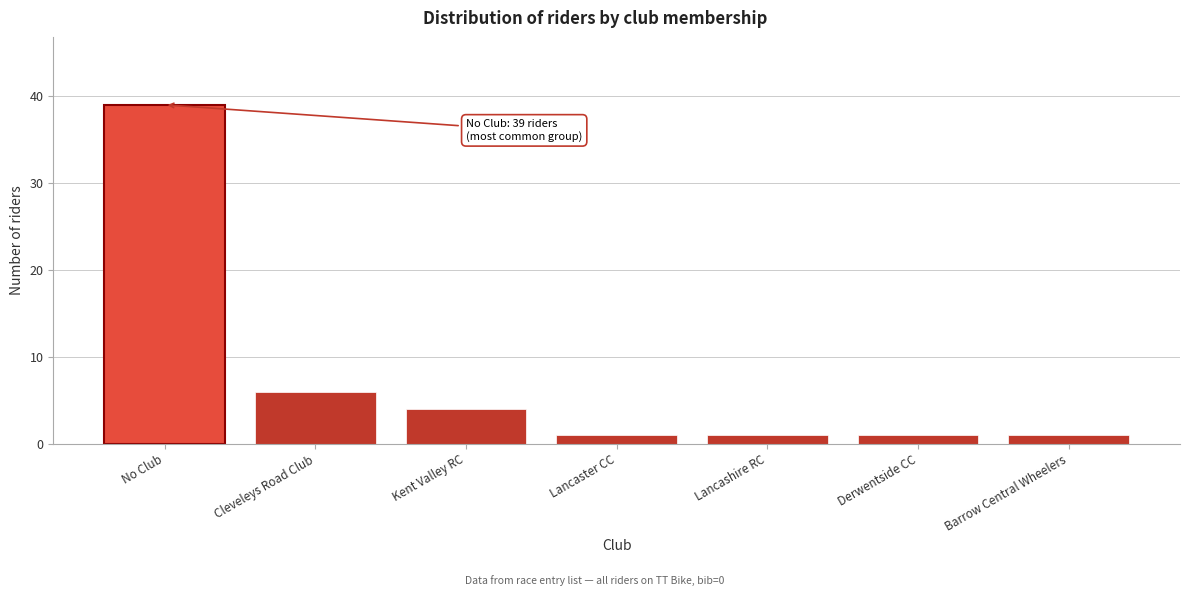

Reading right to left, list all the values displayed in this chart.

Barrow Central Wheelers=1	Derwentside CC=1	Lancashire RC=1	Lancaster CC=1	Kent Valley RC=4	Cleveleys Road Club=6	No Club=39